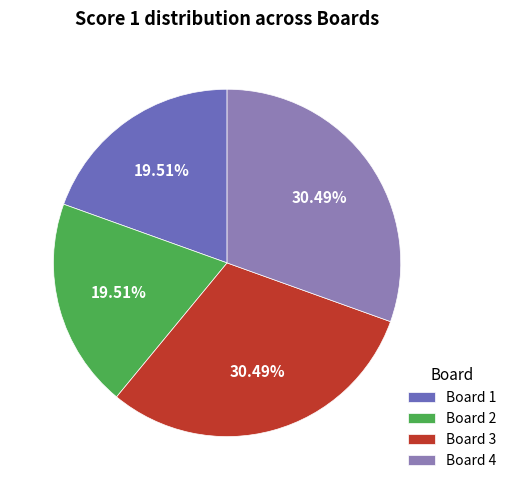

To the nearest percent, what is the difference between the largest and smallest slice percentages?

11%